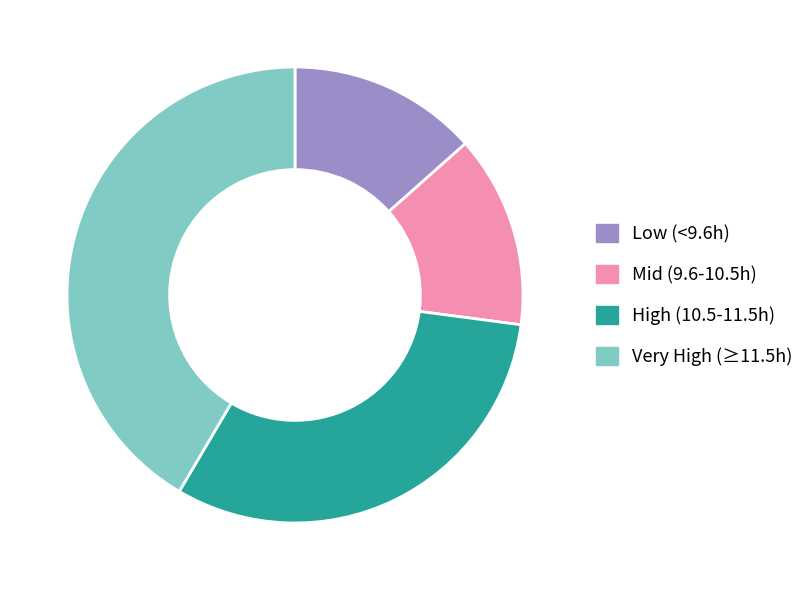

How many slices are in this pie chart?

4